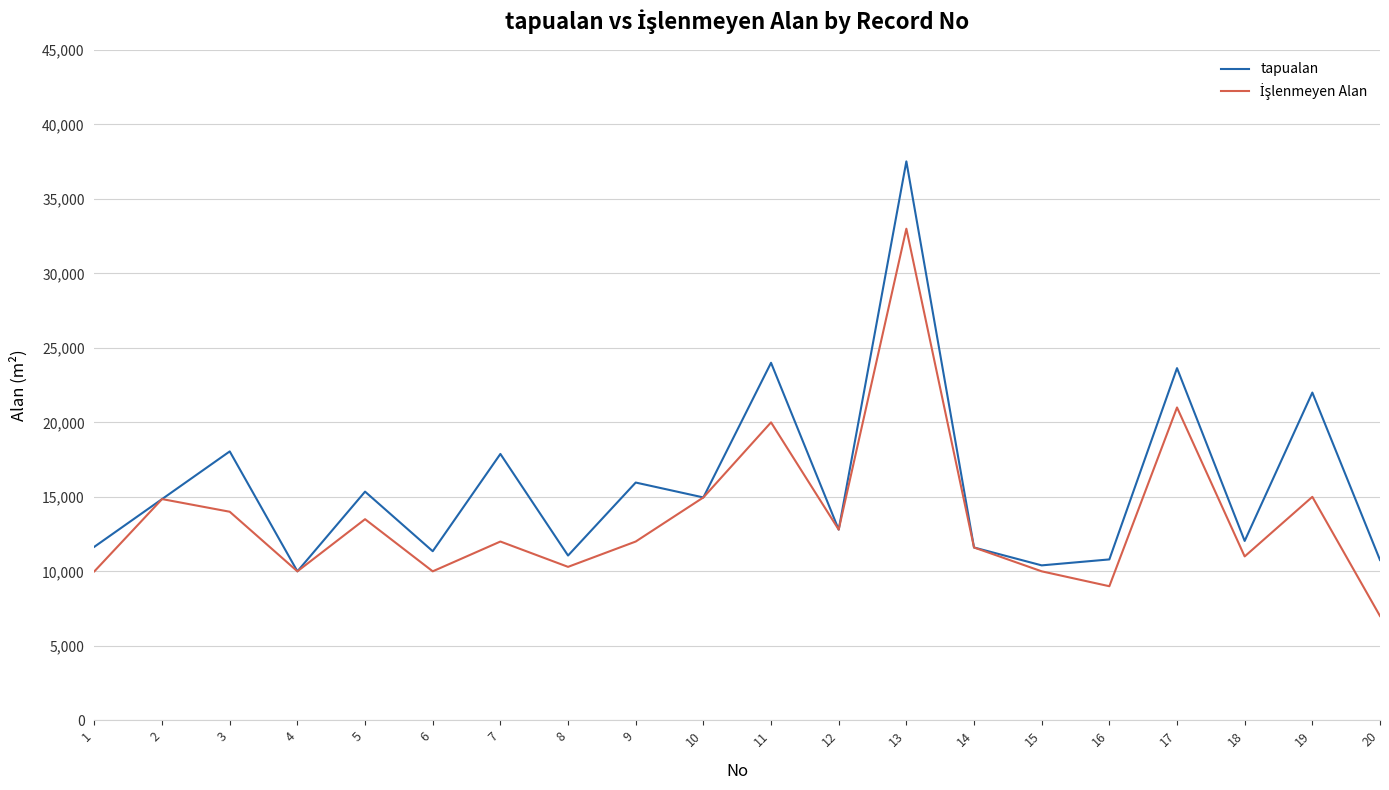

Between 13 and 17, which series saw the biggest shift?

tapualan